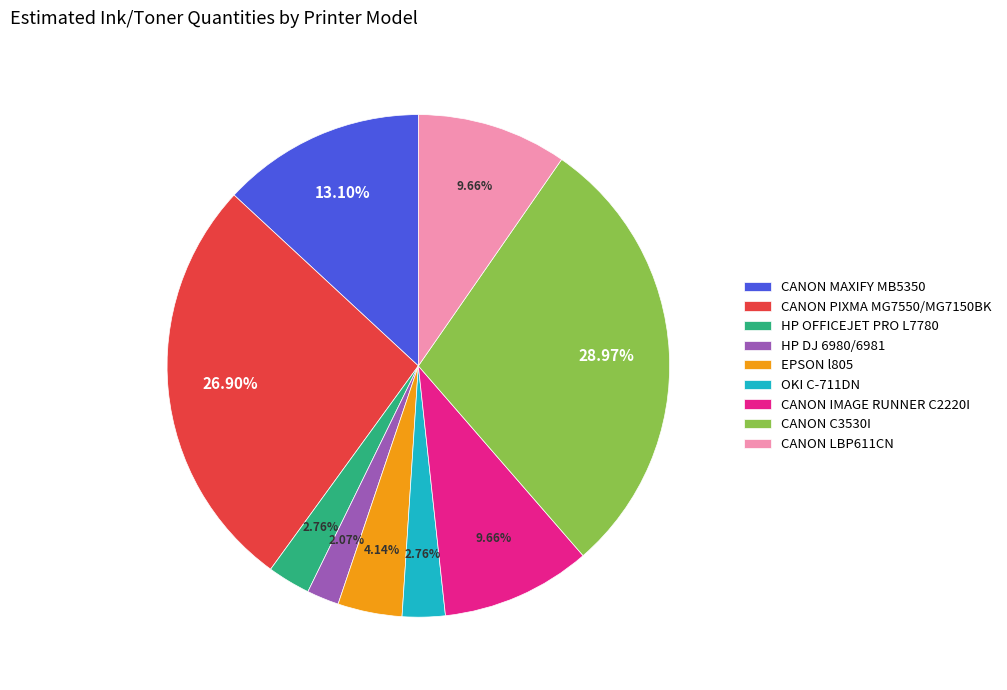

To the nearest percent, what percentage of the pie is CANON PIXMA MG7550/MG7150BK?

27%